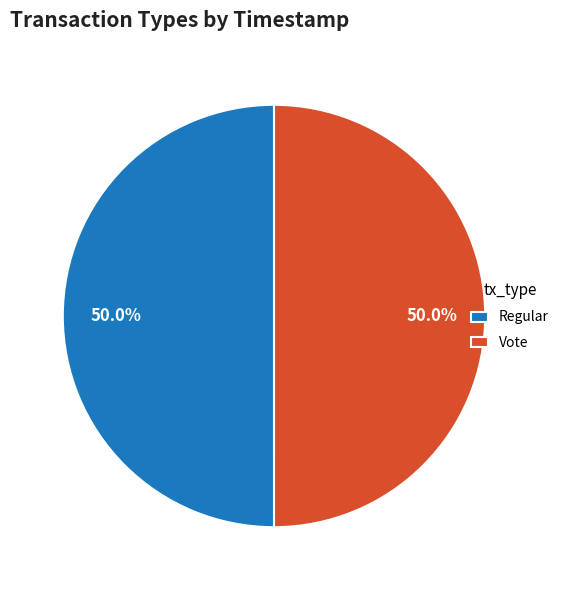

Combined, do Vote and Regular account for over 50%?

Yes